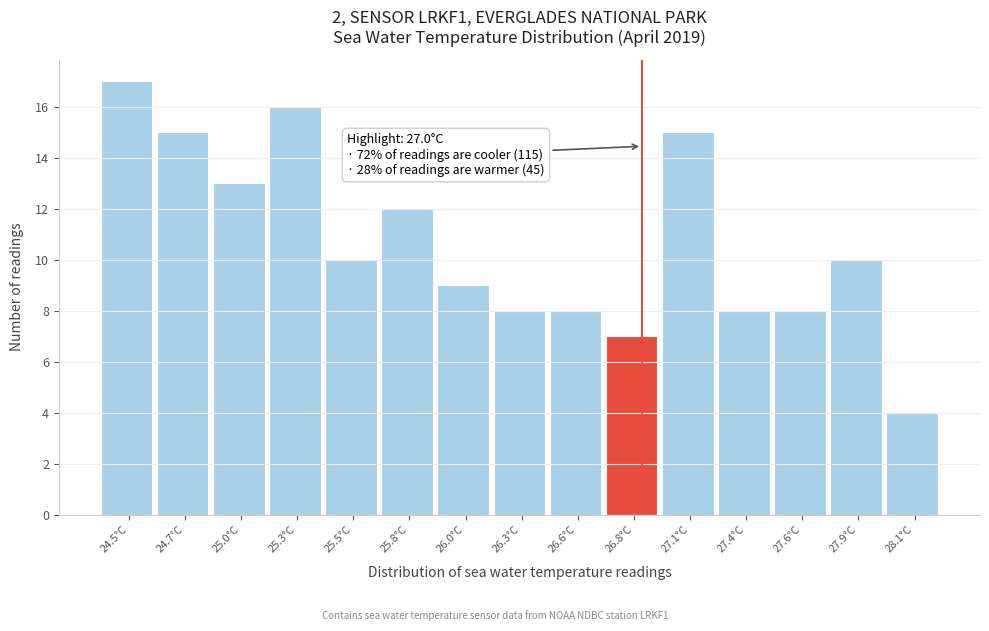

Reading right to left, what are all the values shown in this chart?

4	10	8	8	15	7	8	8	9	12	10	16	13	15	17